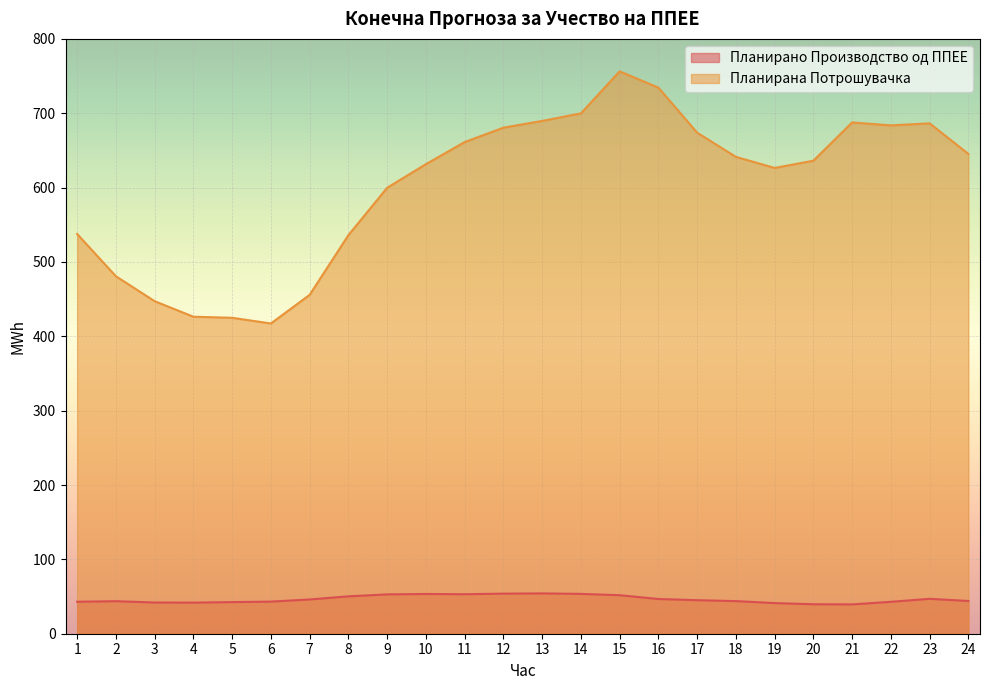

Which category has the highest value across all series?

15